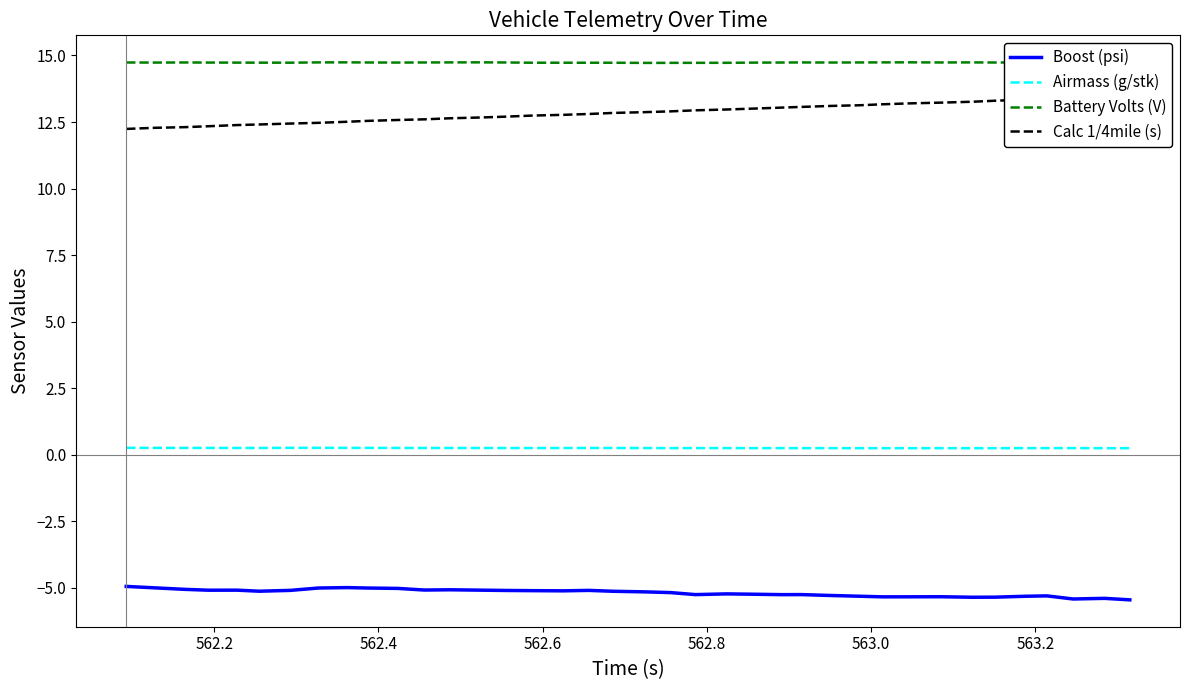

True or false: Airmass (g/stk) and Boost (psi) intersect in this chart.

False